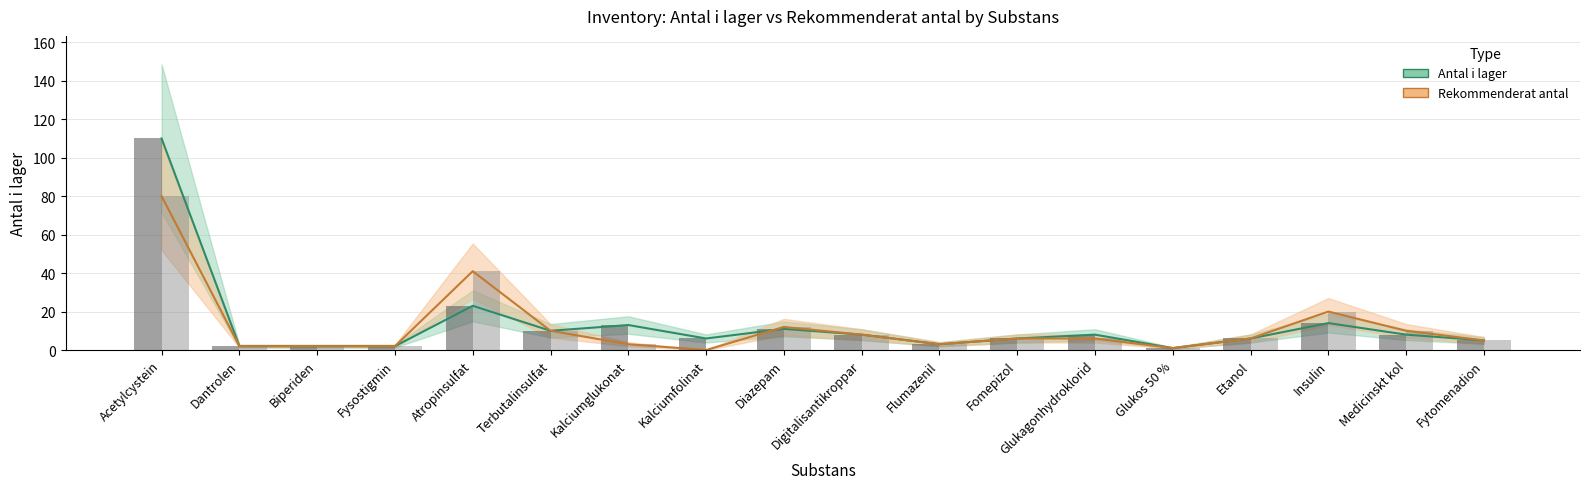

The value of Rekommenderat antal at Terbutalinsulfat is 14. True or false?

False